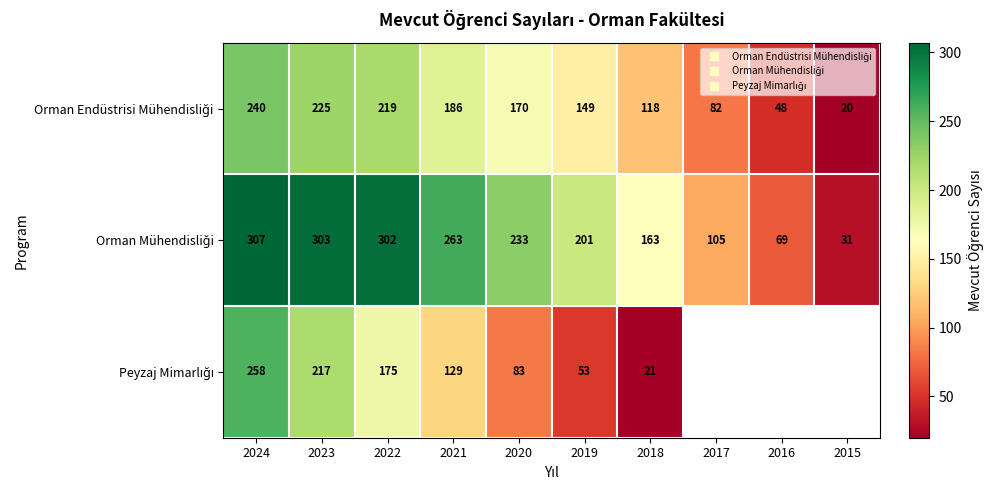

Where does the Orman Mühendisliği series first go above 233?

2024